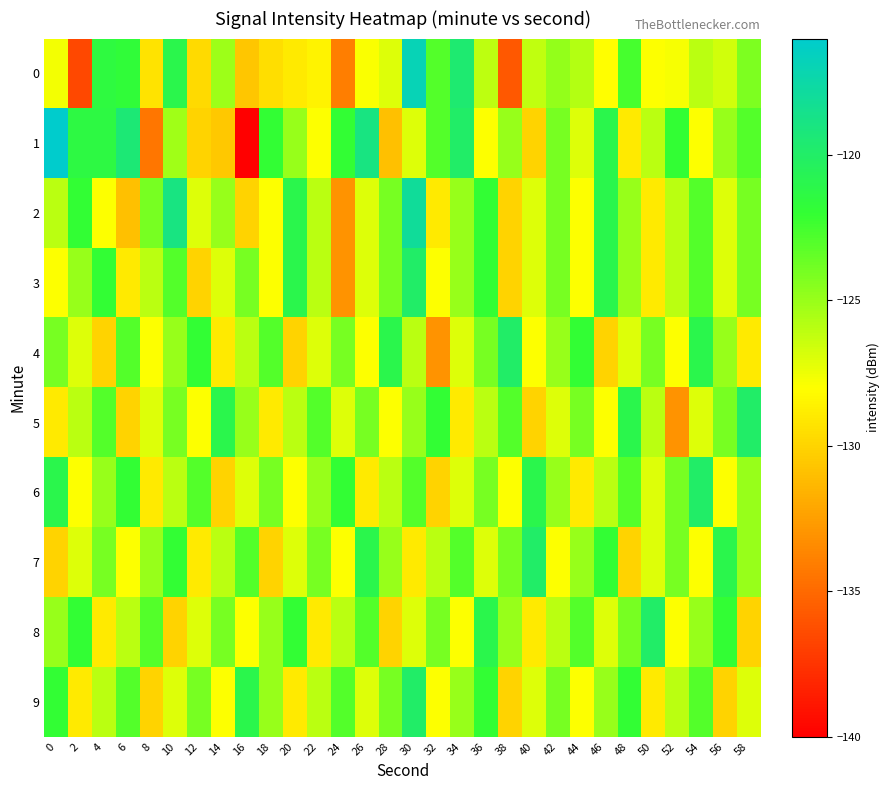

Reading left to right, what are all the values shown in this chart?

0: 0=-127.6	2=-136.5	4=-121.5	6=-121.8	8=-129.2	10=-121.0	12=-129.7	14=-125.1	16=-130.7	18=-129.5	20=-129.0	22=-128.5	24=-134.0	26=-127.9	28=-127.0	30=-116.9	32=-123.0	34=-119.6	36=-126.1	38=-135.8	40=-126.2	42=-124.9	44=-125.8	46=-128.1	48=-122.6	50=-128.0	52=-127.7	54=-126.0	56=-126.7	58=-124.2
1: 0=-115.7	2=-121.4	4=-121.4	6=-119.5	8=-134.4	10=-125.2	12=-130.1	14=-130.6	16=-140.1	18=-121.9	20=-125.0	22=-128.0	24=-122.0	26=-119.0	28=-131.0	30=-127.0	32=-123.0	34=-120.0	36=-128.0	38=-125.0	40=-130.0	42=-124.0	44=-127.0	46=-121.0	48=-129.0	50=-126.0	52=-122.0	54=-128.0	56=-125.0	58=-123.0
2: 0=-126.0	2=-122.0	4=-128.0	6=-131.0	8=-124.0	10=-119.0	12=-127.0	14=-125.0	16=-130.0	18=-128.0	20=-121.0	22=-126.0	24=-133.0	26=-127.0	28=-124.0	30=-118.0	32=-129.0	34=-125.0	36=-122.0	38=-130.0	40=-127.0	42=-124.0	44=-128.0	46=-121.0	48=-125.0	50=-129.0	52=-126.0	54=-123.0	56=-127.0	58=-124.0
3: 0=-128.0	2=-125.0	4=-122.0	6=-129.0	8=-126.0	10=-123.0	12=-130.0	14=-127.0	16=-124.0	18=-128.0	20=-121.0	22=-126.0	24=-133.0	26=-127.0	28=-124.0	30=-120.0	32=-128.0	34=-125.0	36=-122.0	38=-130.0	40=-127.0	42=-124.0	44=-128.0	46=-121.0	48=-125.0	50=-129.0	52=-126.0	54=-123.0	56=-127.0	58=-124.0
4: 0=-124.0	2=-127.0	4=-130.0	6=-123.0	8=-128.0	10=-125.0	12=-122.0	14=-129.0	16=-126.0	18=-123.0	20=-130.0	22=-127.0	24=-124.0	26=-128.0	28=-121.0	30=-126.0	32=-133.0	34=-127.0	36=-124.0	38=-120.0	40=-128.0	42=-125.0	44=-122.0	46=-130.0	48=-127.0	50=-124.0	52=-128.0	54=-121.0	56=-125.0	58=-129.0
5: 0=-129.0	2=-126.0	4=-123.0	6=-130.0	8=-127.0	10=-124.0	12=-128.0	14=-121.0	16=-125.0	18=-129.0	20=-126.0	22=-123.0	24=-127.0	26=-124.0	28=-128.0	30=-125.0	32=-122.0	34=-129.0	36=-126.0	38=-123.0	40=-130.0	42=-127.0	44=-124.0	46=-128.0	48=-121.0	50=-126.0	52=-133.0	54=-127.0	56=-124.0	58=-120.0
6: 0=-121.0	2=-128.0	4=-125.0	6=-122.0	8=-129.0	10=-126.0	12=-123.0	14=-130.0	16=-127.0	18=-124.0	20=-128.0	22=-125.0	24=-122.0	26=-129.0	28=-126.0	30=-123.0	32=-130.0	34=-127.0	36=-124.0	38=-128.0	40=-121.0	42=-125.0	44=-129.0	46=-126.0	48=-123.0	50=-127.0	52=-124.0	54=-120.0	56=-128.0	58=-125.0
7: 0=-130.0	2=-127.0	4=-124.0	6=-128.0	8=-125.0	10=-122.0	12=-129.0	14=-126.0	16=-123.0	18=-130.0	20=-127.0	22=-124.0	24=-128.0	26=-121.0	28=-125.0	30=-129.0	32=-126.0	34=-123.0	36=-127.0	38=-124.0	40=-120.0	42=-128.0	44=-125.0	46=-122.0	48=-130.0	50=-127.0	52=-124.0	54=-128.0	56=-121.0	58=-125.0
8: 0=-125.0	2=-122.0	4=-129.0	6=-126.0	8=-123.0	10=-130.0	12=-127.0	14=-124.0	16=-128.0	18=-125.0	20=-122.0	22=-129.0	24=-126.0	26=-123.0	28=-130.0	30=-127.0	32=-124.0	34=-128.0	36=-121.0	38=-125.0	40=-129.0	42=-126.0	44=-123.0	46=-127.0	48=-124.0	50=-120.0	52=-128.0	54=-125.0	56=-122.0	58=-130.0
9: 0=-122.0	2=-129.0	4=-126.0	6=-123.0	8=-130.0	10=-127.0	12=-124.0	14=-128.0	16=-121.0	18=-125.0	20=-129.0	22=-126.0	24=-123.0	26=-127.0	28=-124.0	30=-120.0	32=-128.0	34=-125.0	36=-122.0	38=-130.0	40=-127.0	42=-124.0	44=-128.0	46=-125.0	48=-122.0	50=-129.0	52=-126.0	54=-123.0	56=-130.0	58=-127.0